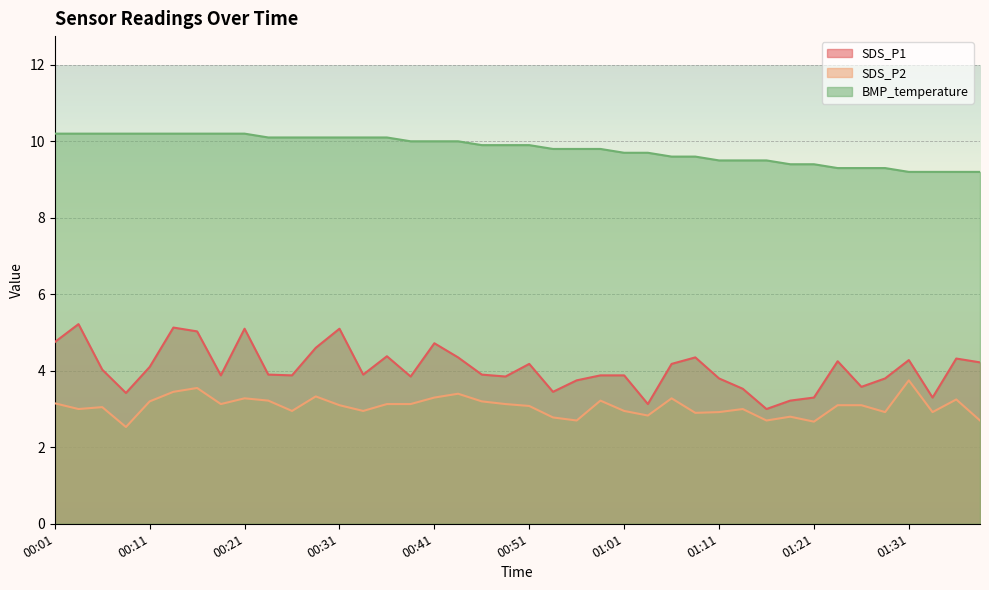

Reading right to left, extract all data points from this chart.

SDS_P1: 4.2	4.3	3.3	4.3	3.8	3.6	4.2	3.3	3.2	3.0	3.5	3.8	4.3	4.2	3.1	3.9	3.9	3.8	3.5	4.2	3.9	3.9	4.3	4.7	3.9	4.4	3.9	5.1	4.6	3.9	3.9	5.1	3.9	5.0	5.1	4.1	3.4	4.0	5.2	4.8
SDS_P2: 2.7	3.2	2.9	3.8	2.9	3.1	3.1	2.7	2.8	2.7	3.0	2.9	2.9	3.3	2.8	3.0	3.2	2.7	2.8	3.1	3.1	3.2	3.4	3.3	3.1	3.1	3.0	3.1	3.3	3.0	3.2	3.3	3.1	3.5	3.5	3.2	2.5	3.0	3.0	3.1
BMP_temperature: 9.2	9.2	9.2	9.2	9.3	9.3	9.3	9.4	9.4	9.5	9.5	9.5	9.6	9.6	9.7	9.7	9.8	9.8	9.8	9.9	9.9	9.9	10.0	10.0	10.0	10.1	10.1	10.1	10.1	10.1	10.1	10.2	10.2	10.2	10.2	10.2	10.2	10.2	10.2	10.2